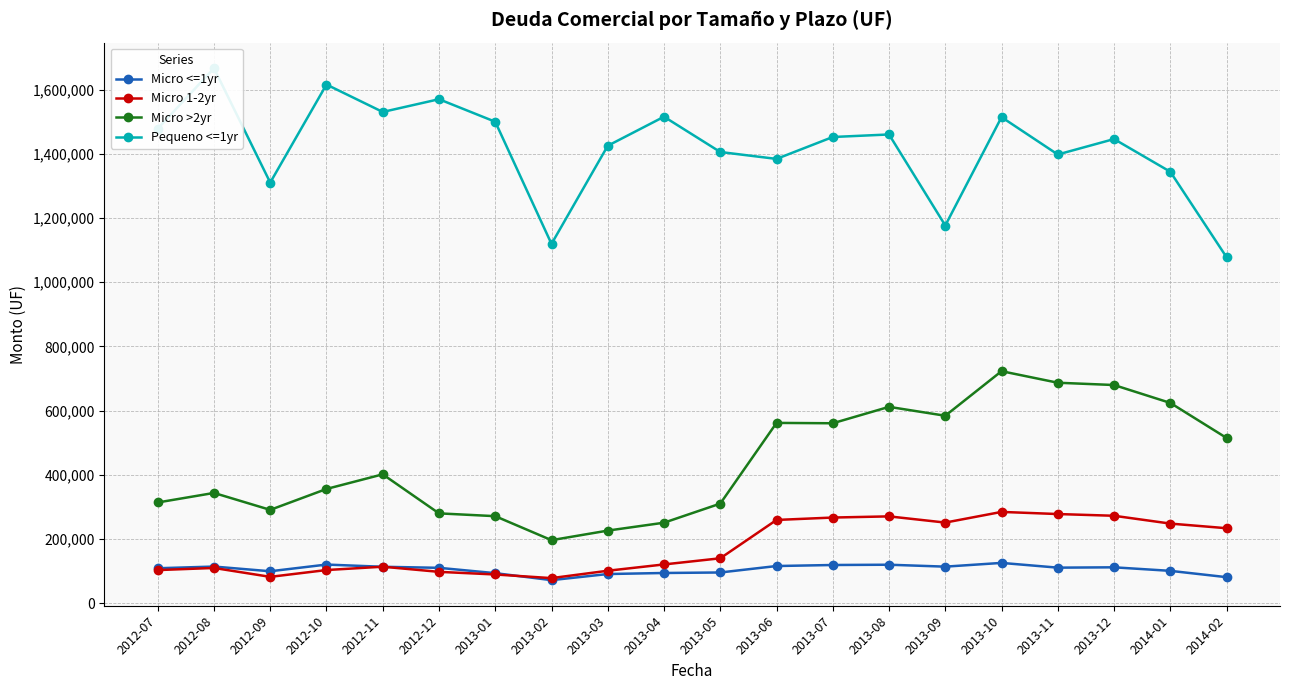

How many data points in Micro >2yr are less than 401175?

10